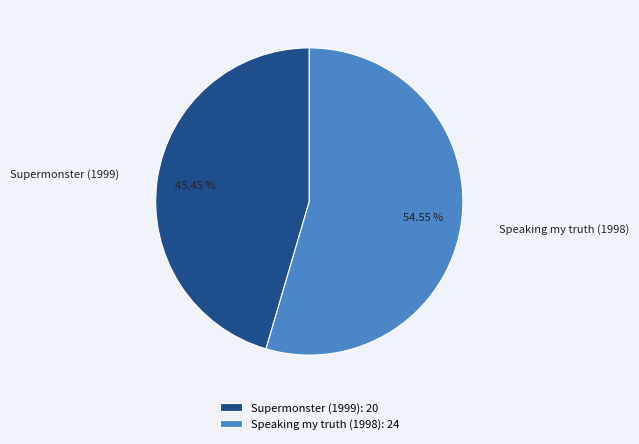

Combined, do Speaking my truth (1998) and Supermonster (1999) account for over 50%?

Yes